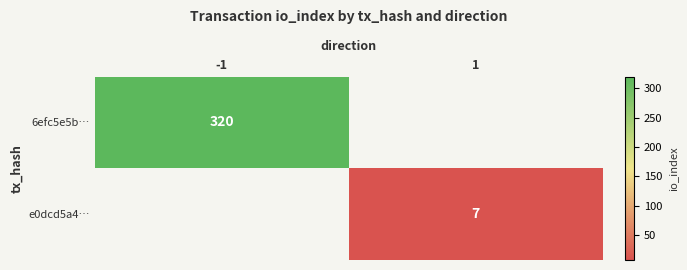

The value of 6efc5e5b… at -1 is 320. True or false?

True